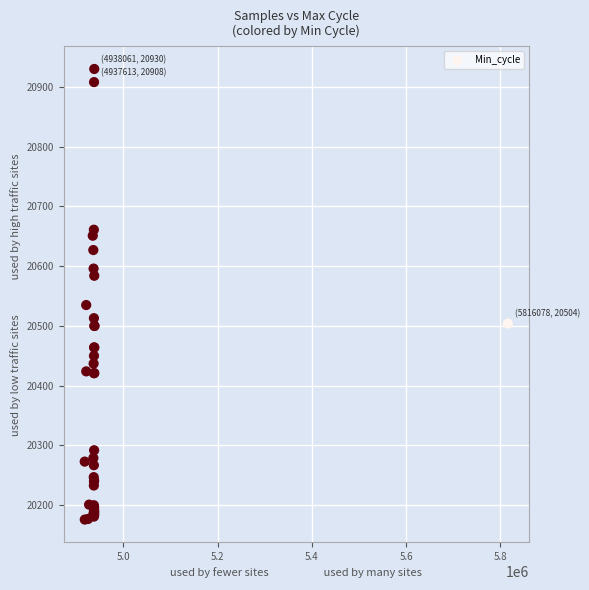

What Y value in the scatter plot is closest to 20553?

20535